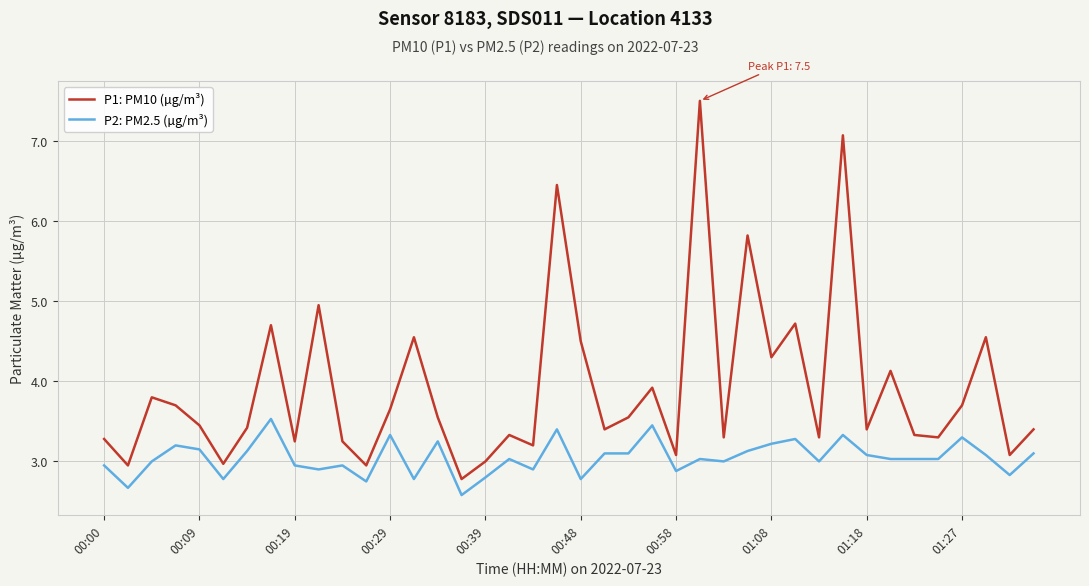

True or false: P1: PM10 (µg/m³) and P2: PM2.5 (µg/m³) cross at least once.

False